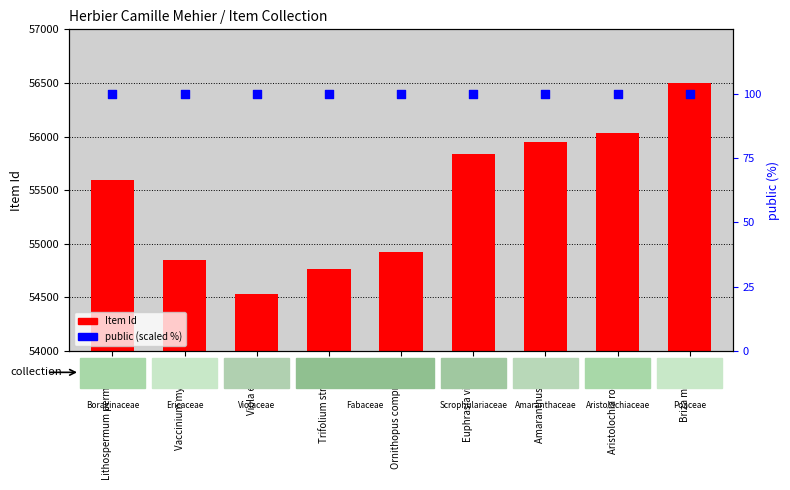

Which series has the largest total across all categories?

Item Id